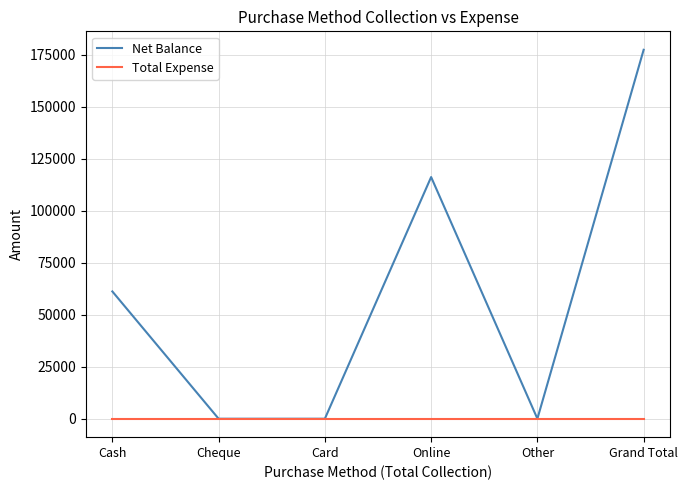

Is this an area chart (filled region under the line)?

No